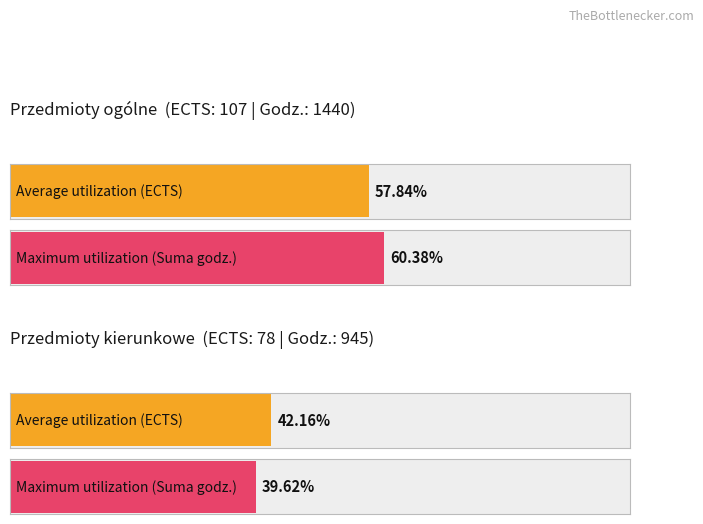

How many bars are there in total?

4